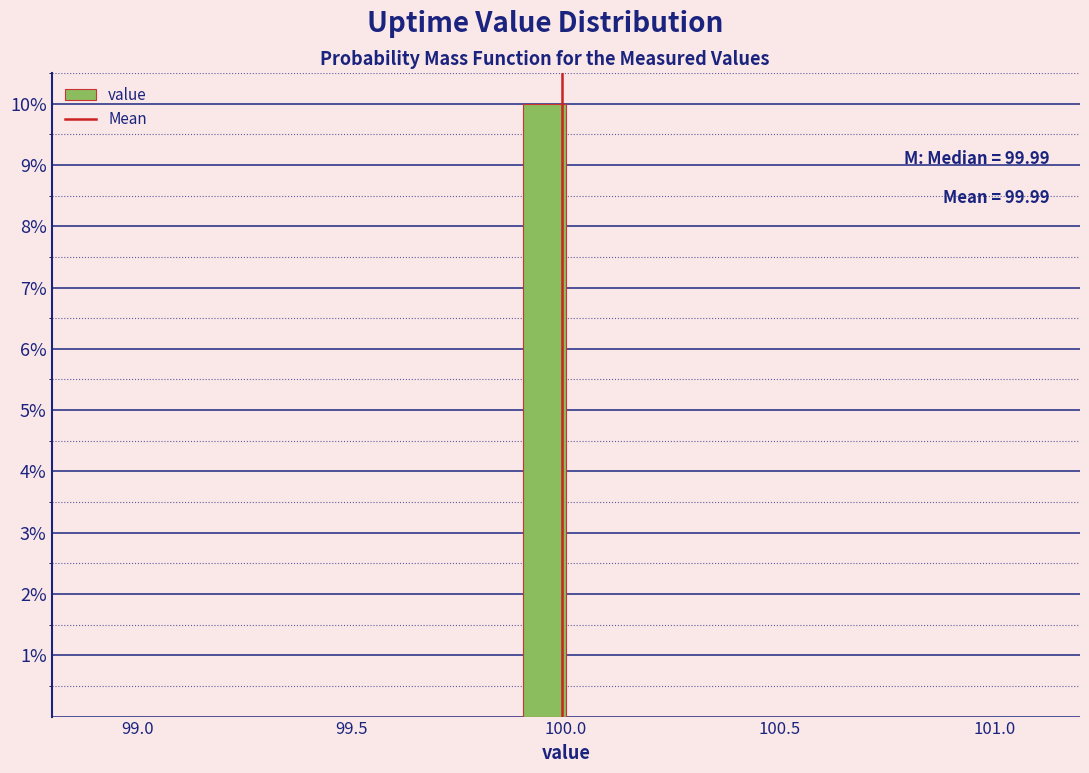

Around what value on the x-axis is the tallest bar? Give the approximate position of its centre, as read against the axis.

99.95